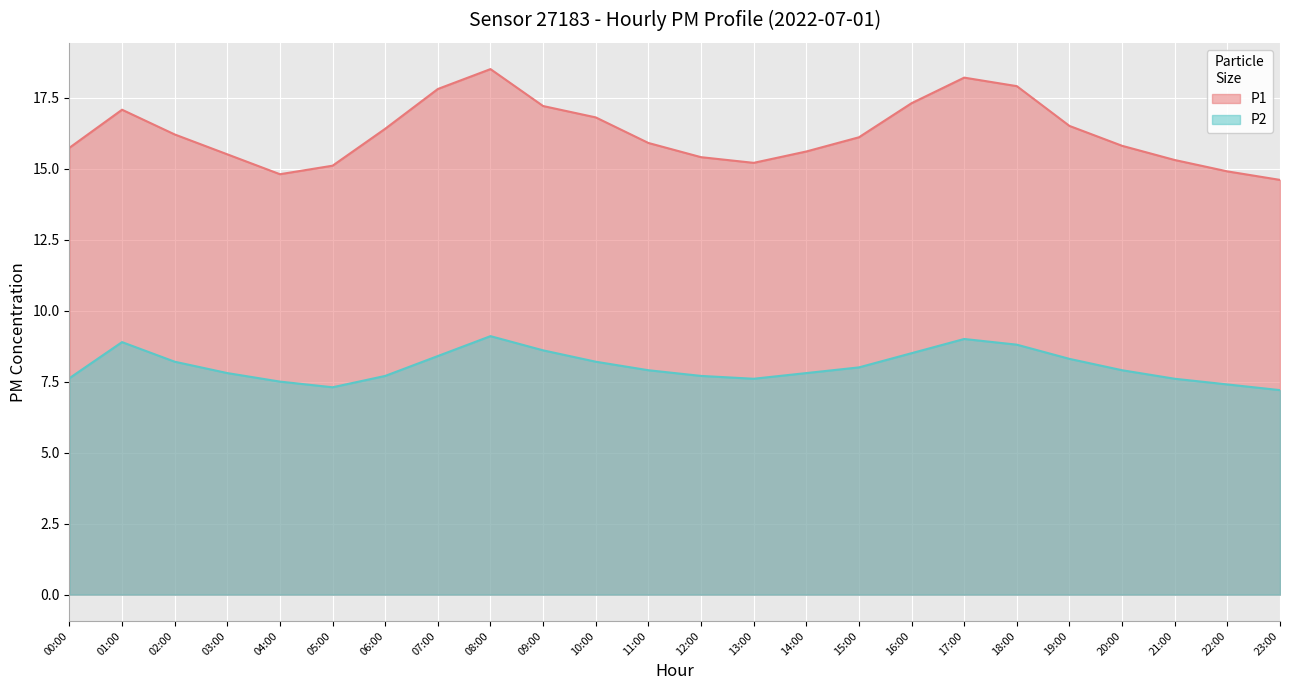

The value of P1 at 19:00 is 16.5. True or false?

True